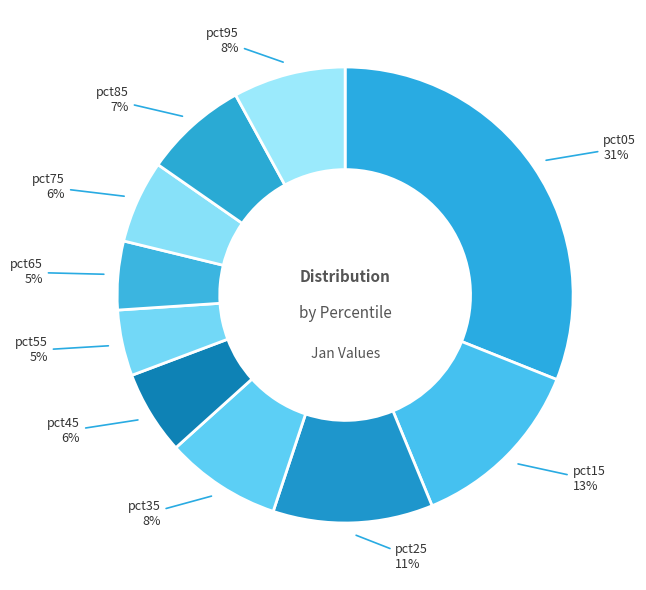

How many slices are in this pie chart?

10